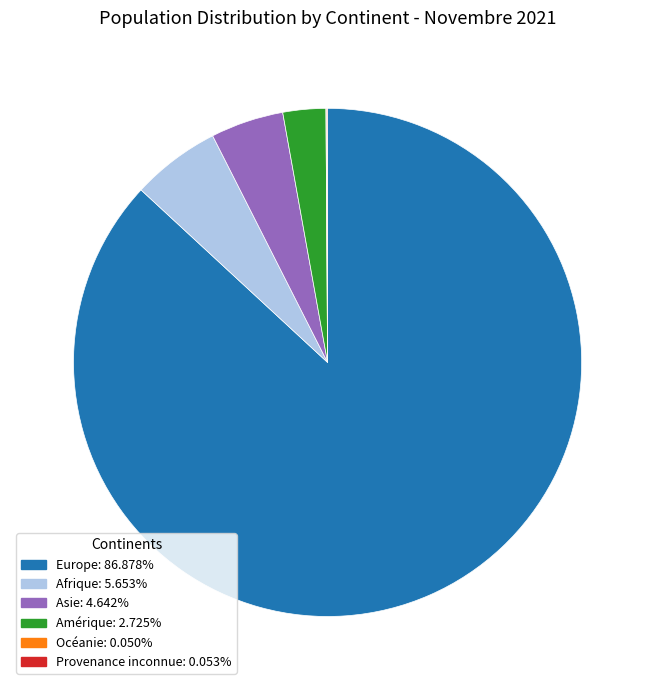

Combined, do Asie and Afrique account for over 50%?

No